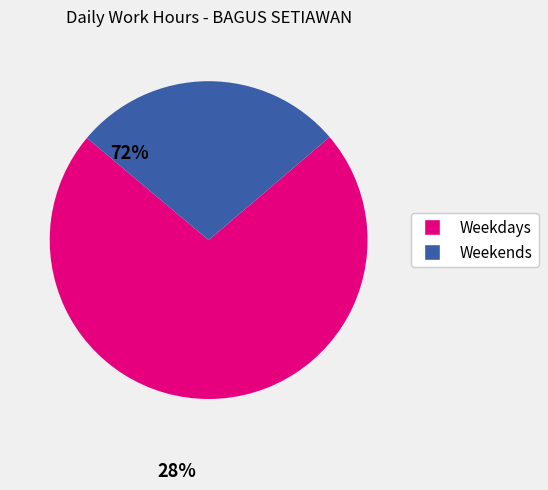

Is there a majority slice in this chart?

Yes